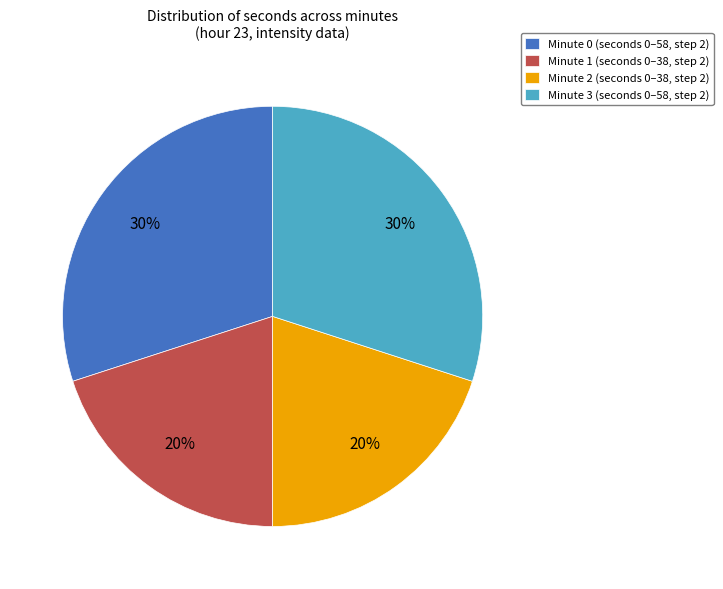

Is there a majority slice in this chart?

No